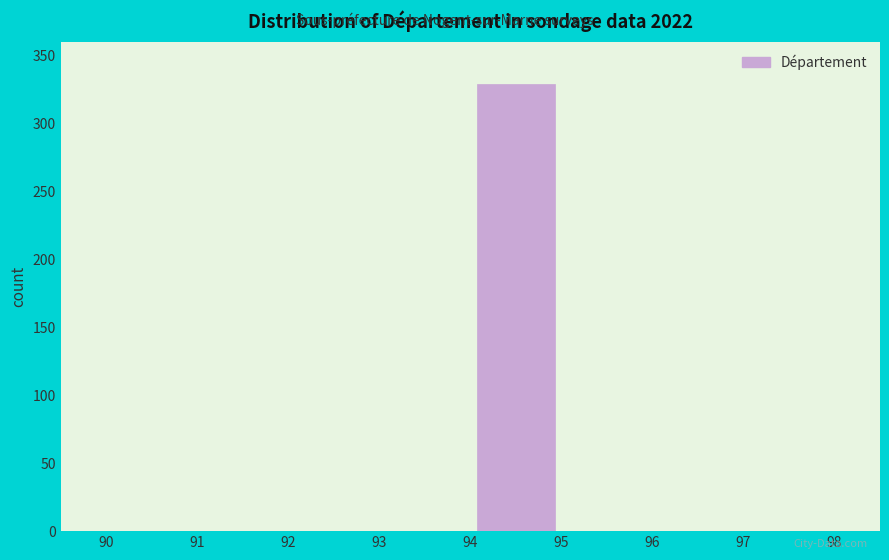

Reading left to right, transcribe this chart: for each bar, give the range it covers on the x-axis and its height. The values are not printed on the chart, so give them approximately, as read against the axis.

90 to 91: 0
91 to 92: 0
92 to 93: 0
93 to 94: 0
94 to 95: 330
95 to 96: 0
96 to 97: 0
97 to 98: 0